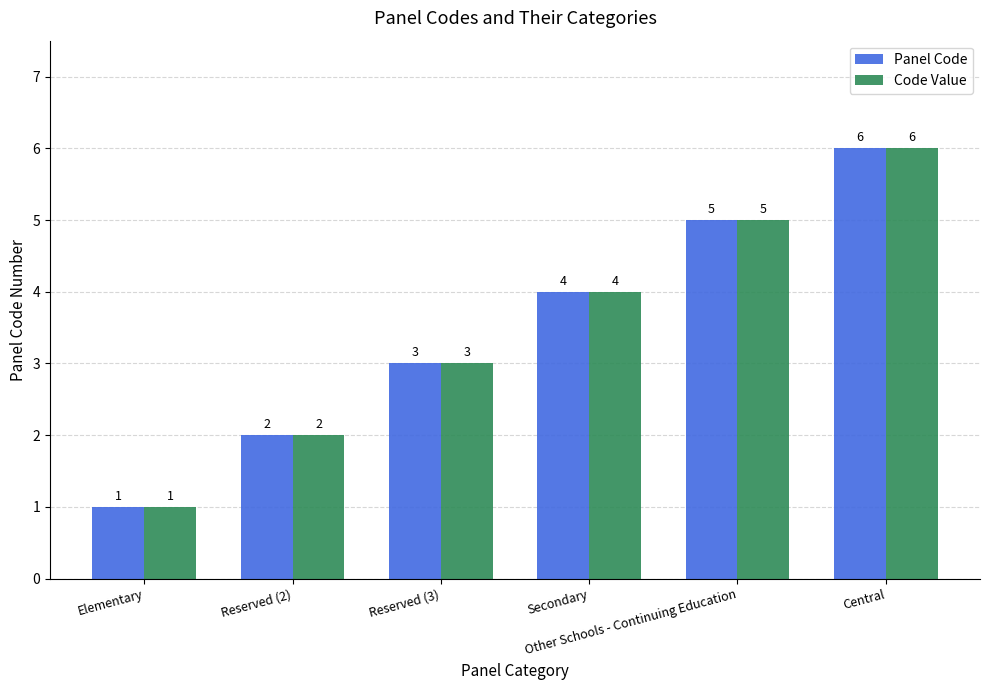

What is the maximum value shown in the chart?

6